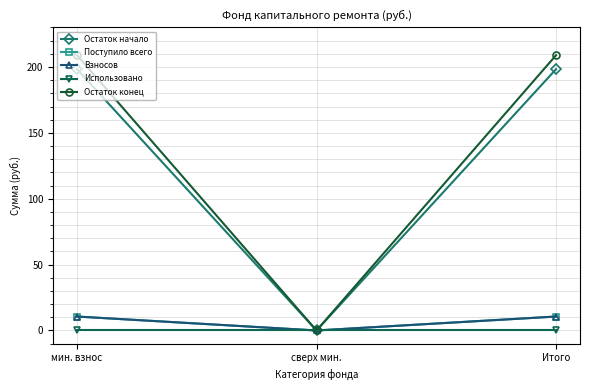

What is the label of the 1st point from the left?

мин. взнос